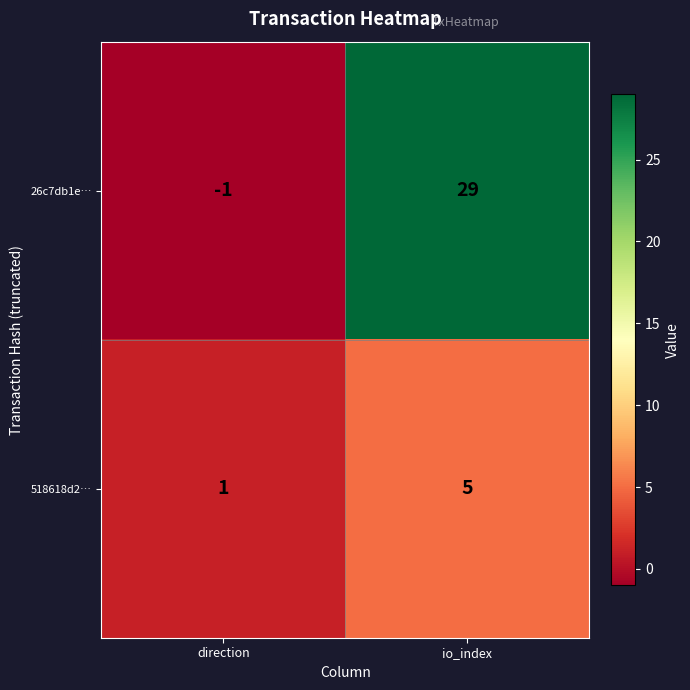

Which series has the widest spread of values?

26c7db1e…